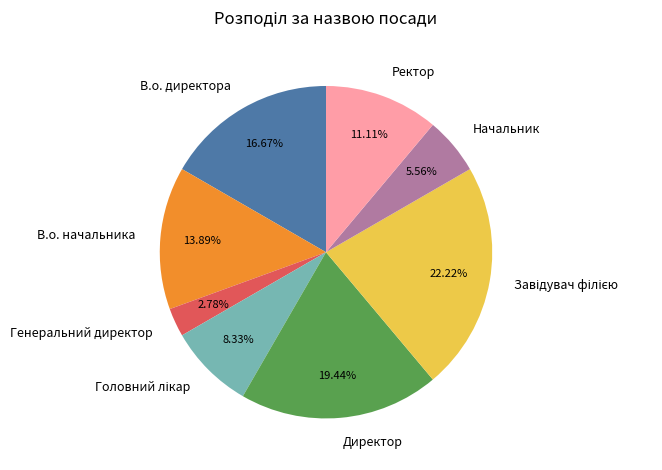

Combined, what portion of the pie is Ректор and Генеральний директор?

13.9%